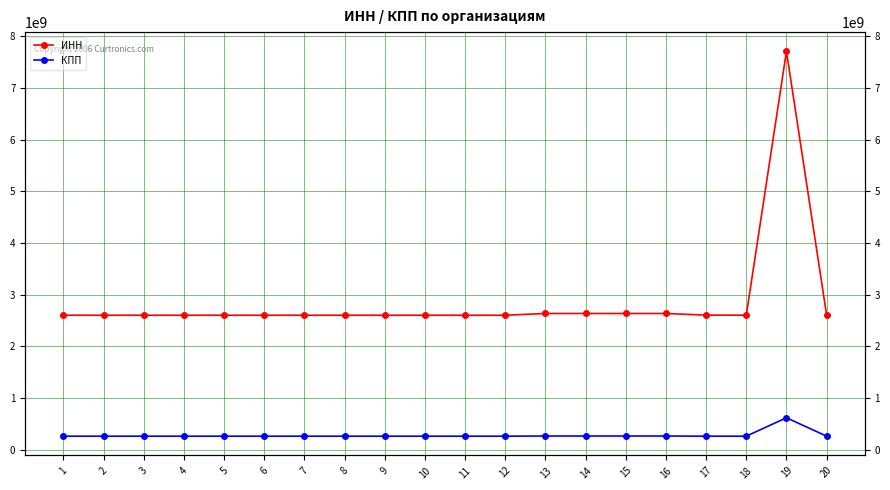

How many data points in ИНН are above 2601009756?

8